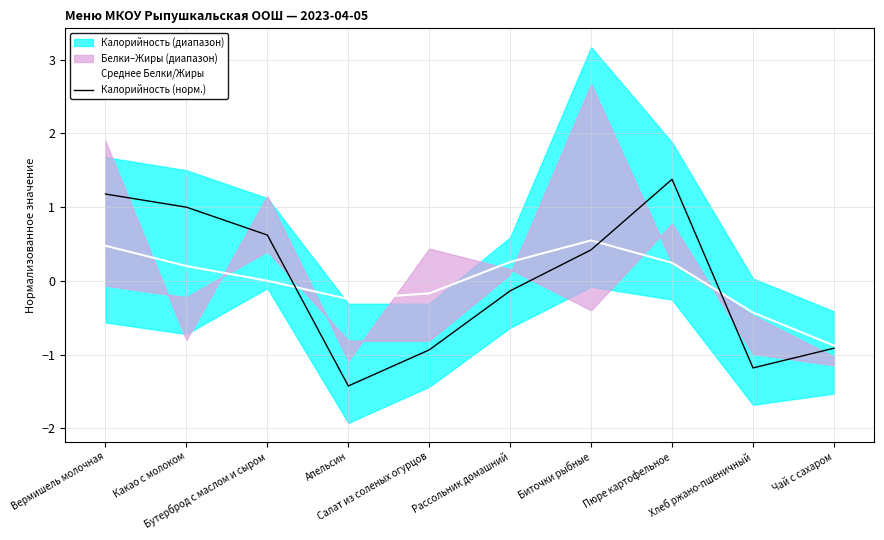

Which category has the lowest value in the Среднее Белки/Жиры series?

Чай с сахаром